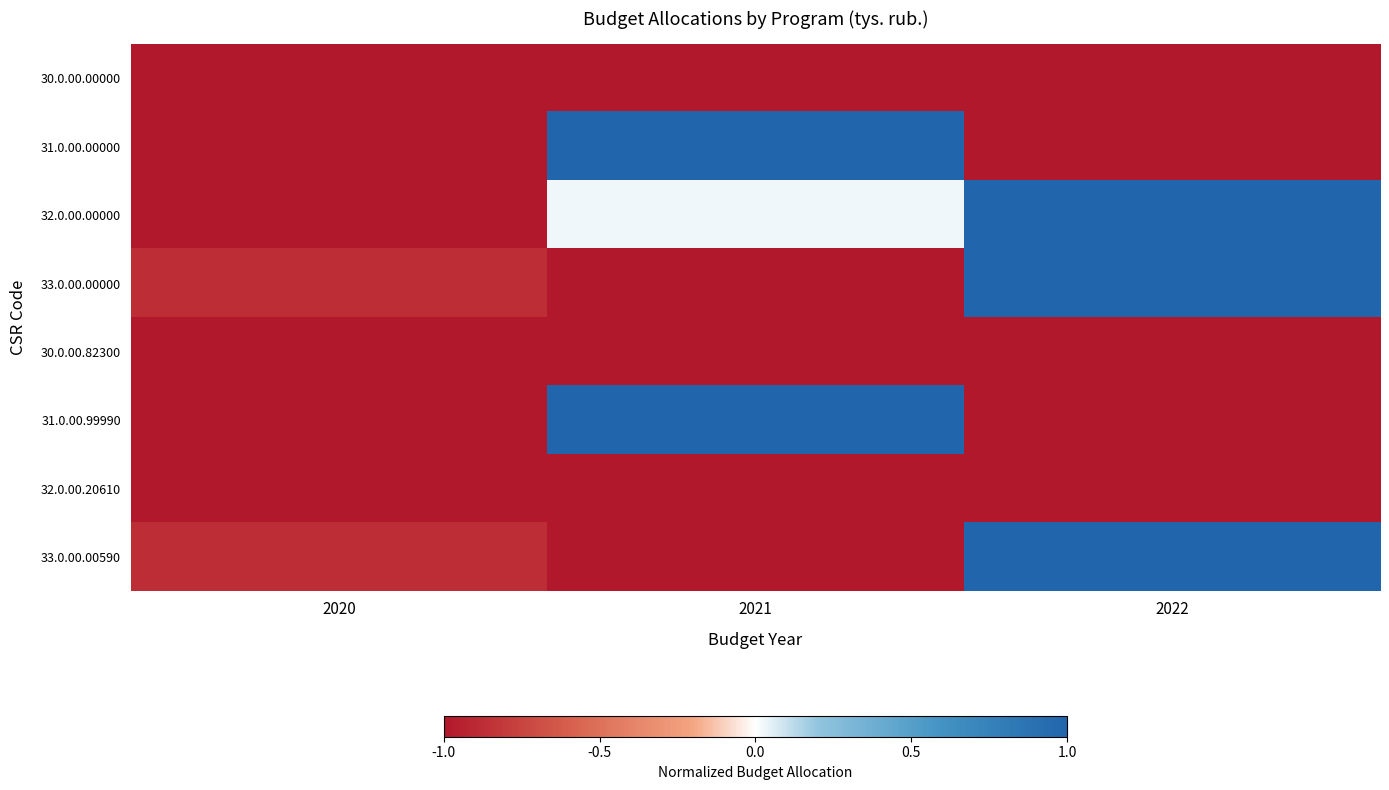

Which series has the largest range (max minus min)?

31.0.00.00000